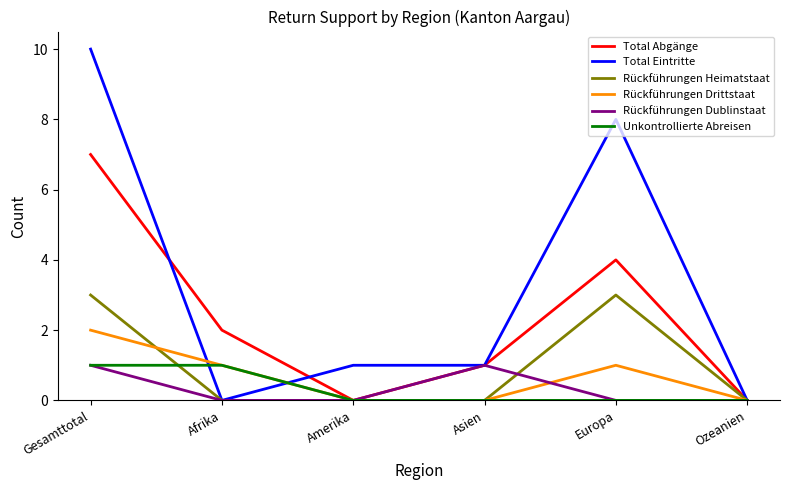

What position from the right is Europa?

2